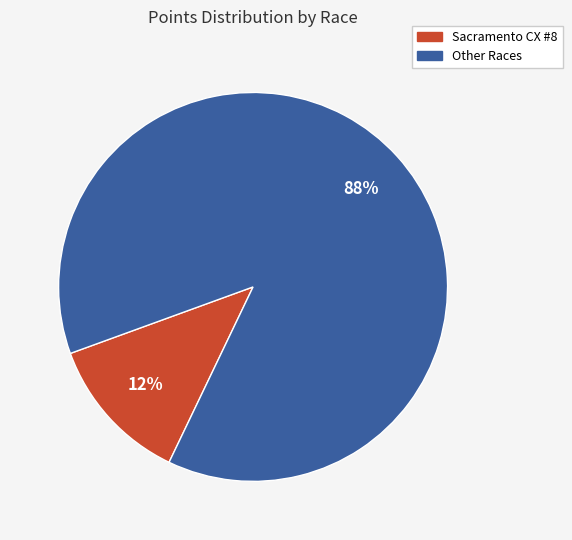

Does Sacramento CX #8 account for over 50% of the chart?

No